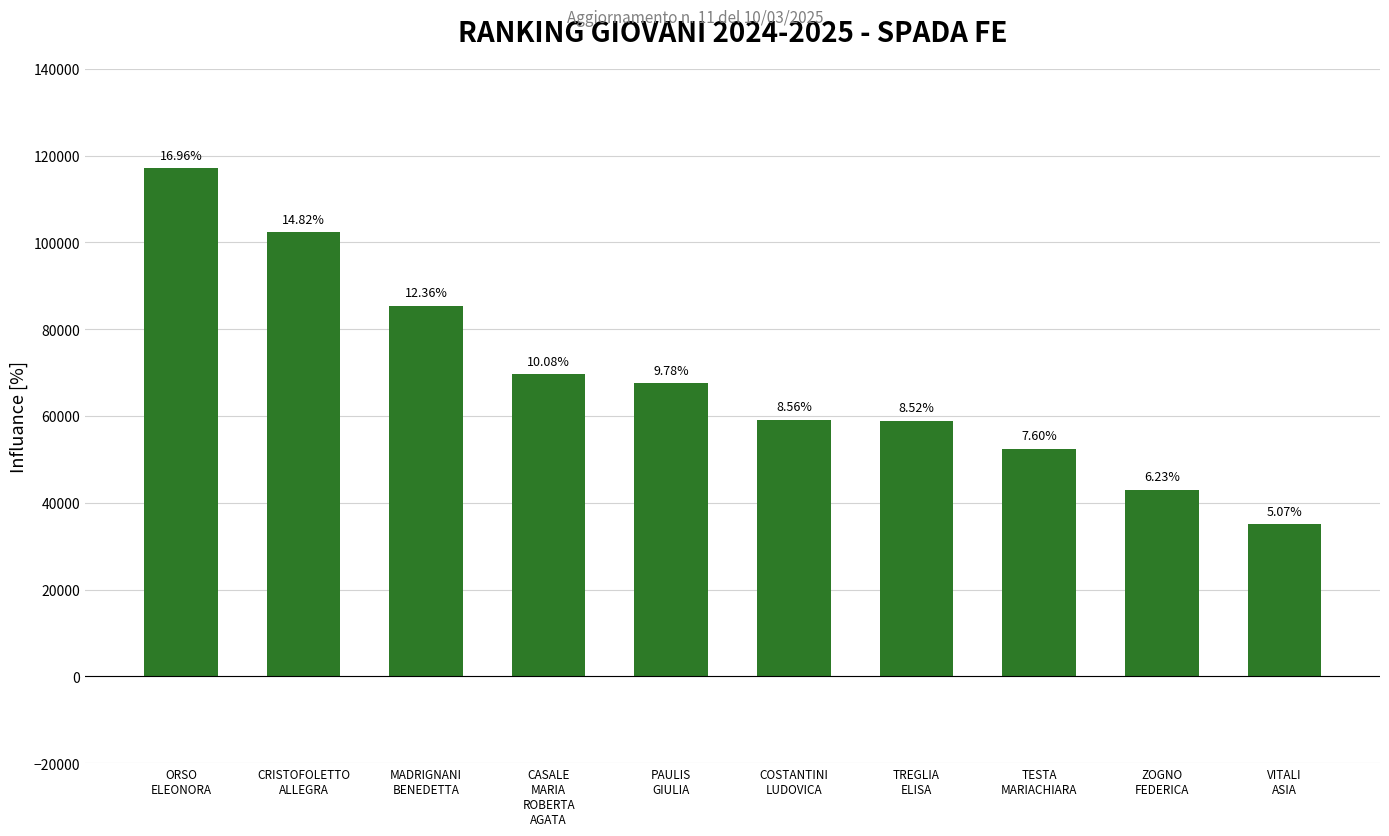

Does the chart contain any negative values?

No